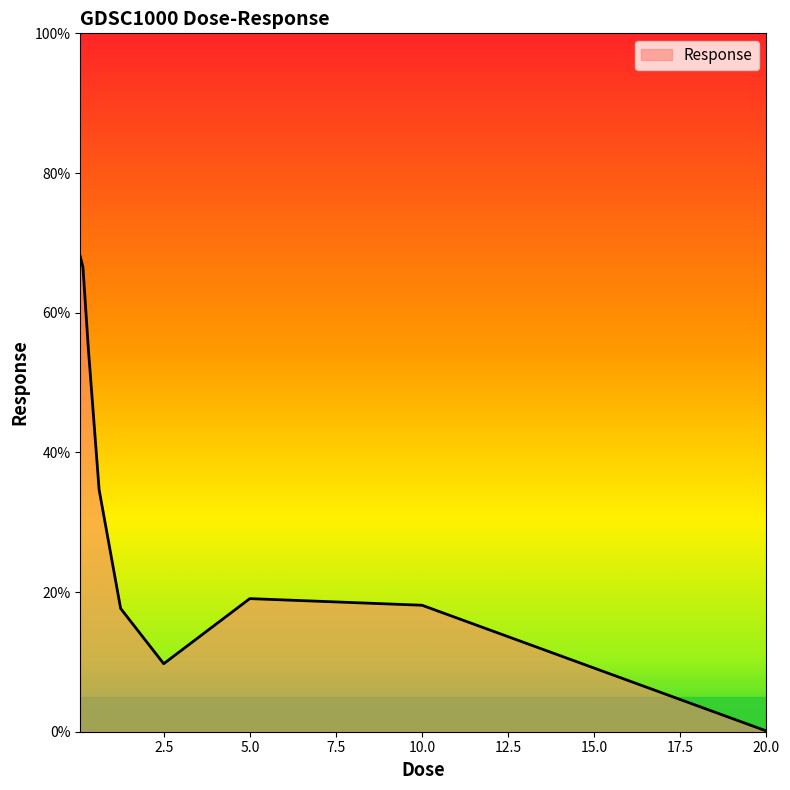

Is this an area chart (filled region under the line)?

Yes